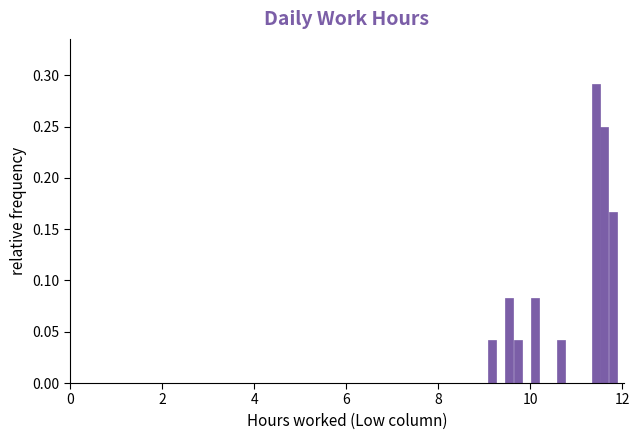

Around what value on the x-axis is the tallest bar? Give the approximate position of its centre, as read against the axis.

11.4